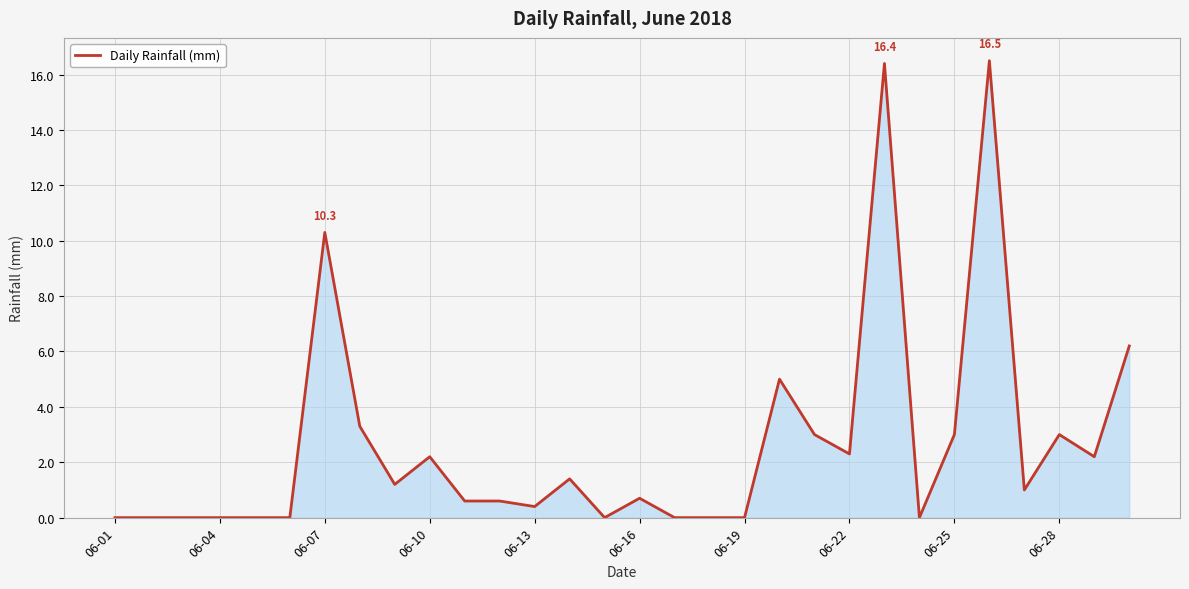

What is the difference between the maximum and minimum values?

16.5